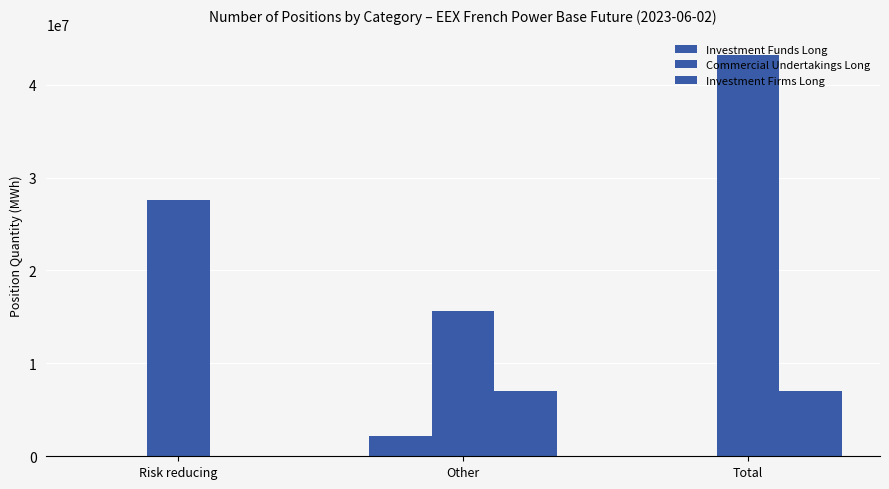

How many groups of bars are there?

3